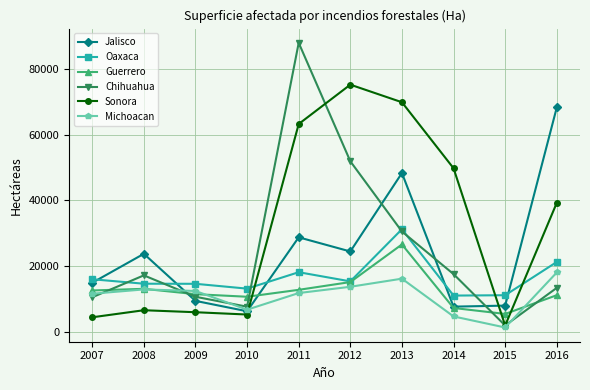

What are all the series names shown in the legend?

Jalisco, Oaxaca, Guerrero, Chihuahua, Sonora, Michoacan